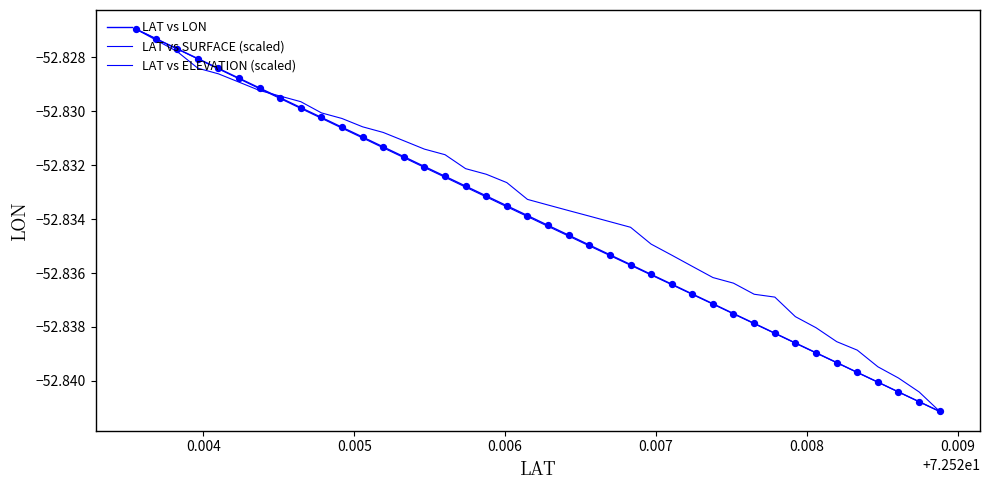

How many lines are shown in the chart?

3